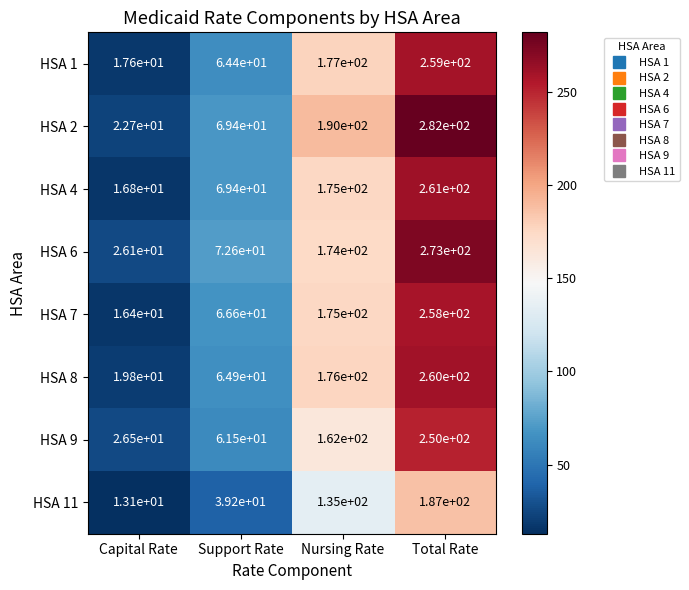

What is the smallest value displayed?

13.1